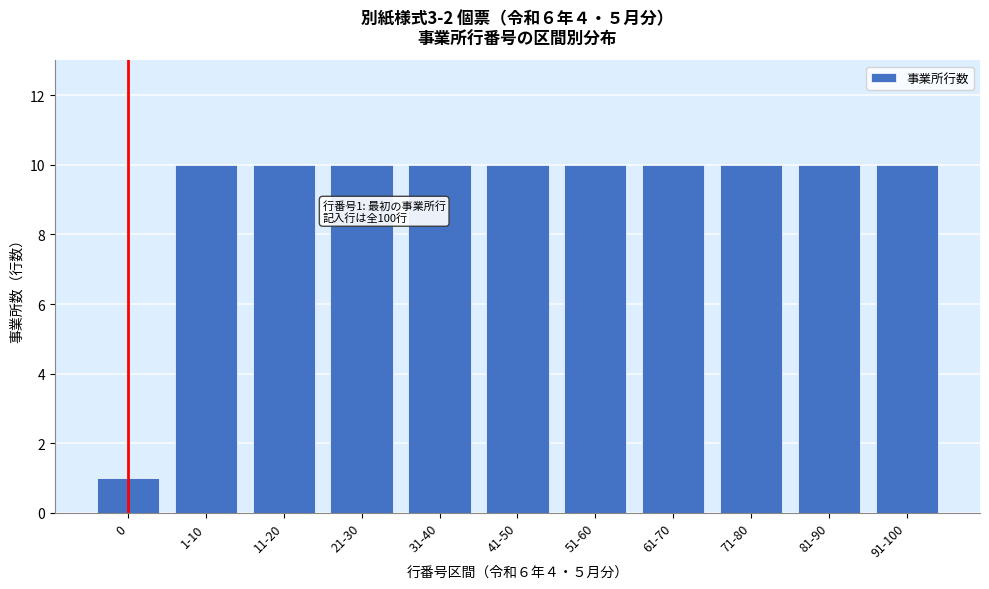

Reading left to right, extract all data points from this chart.

1	10	10	10	10	10	10	10	10	10	10